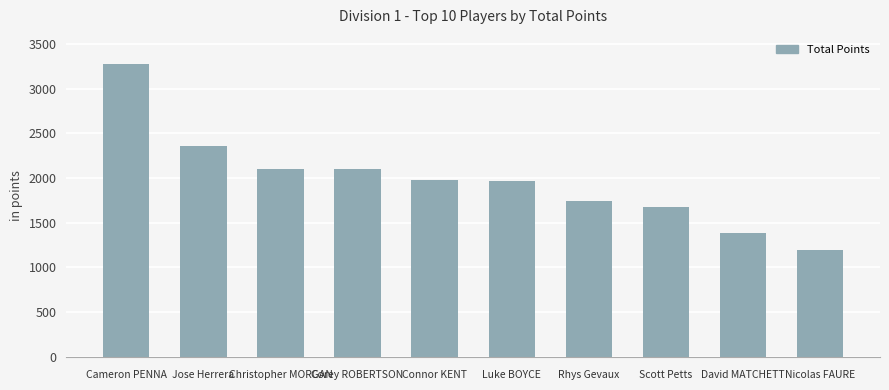

What position from the right is Christopher MORGAN?

8